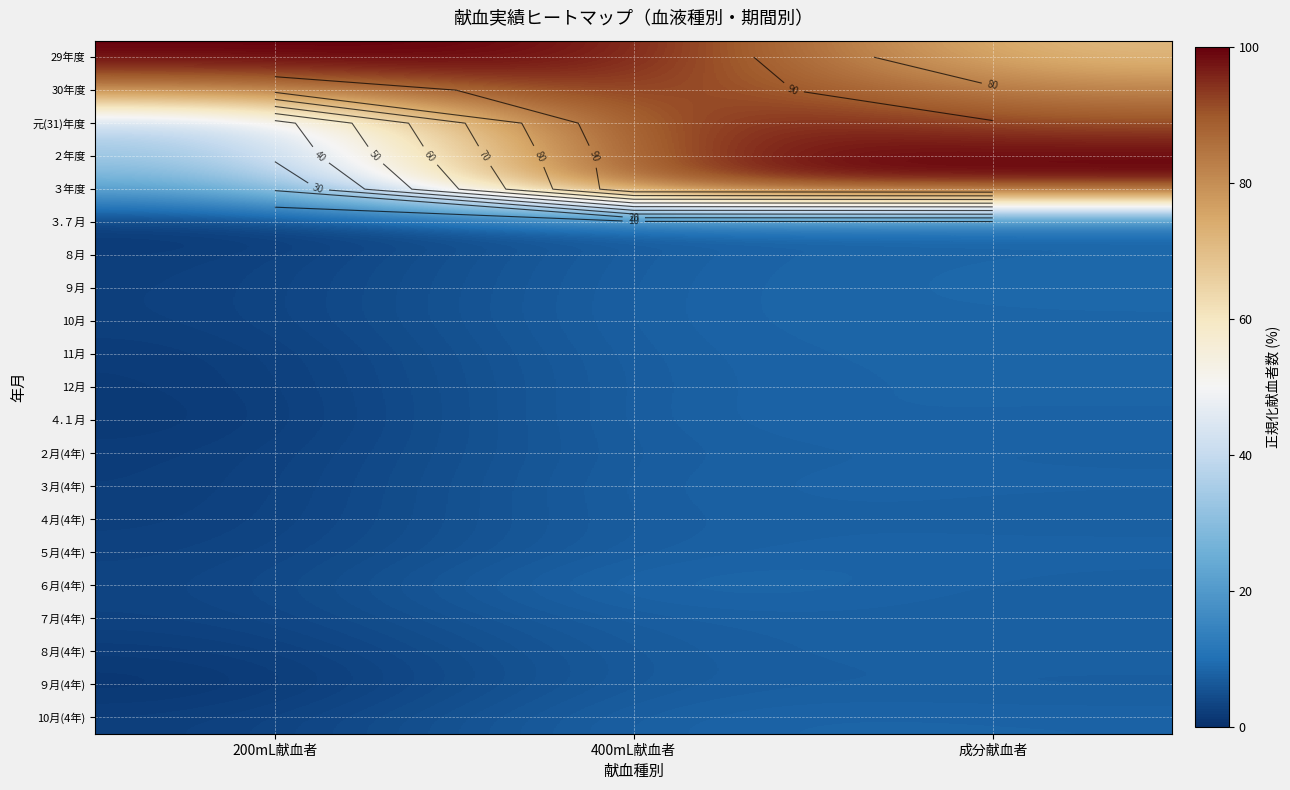

Rank the series at 200mL献血者 from highest to lowest value.

29年度, 30年度, 元(31)年度, ２年度, ３年度, ６月(4年), ７月(4年), ５月(4年), ９月, 10月, ４月(4年), 10月(4年), ８月, ３月(4年), ２月(4年), ８月(4年), 11月, 12月, ４.１月, ３.７月, ９月(4年)